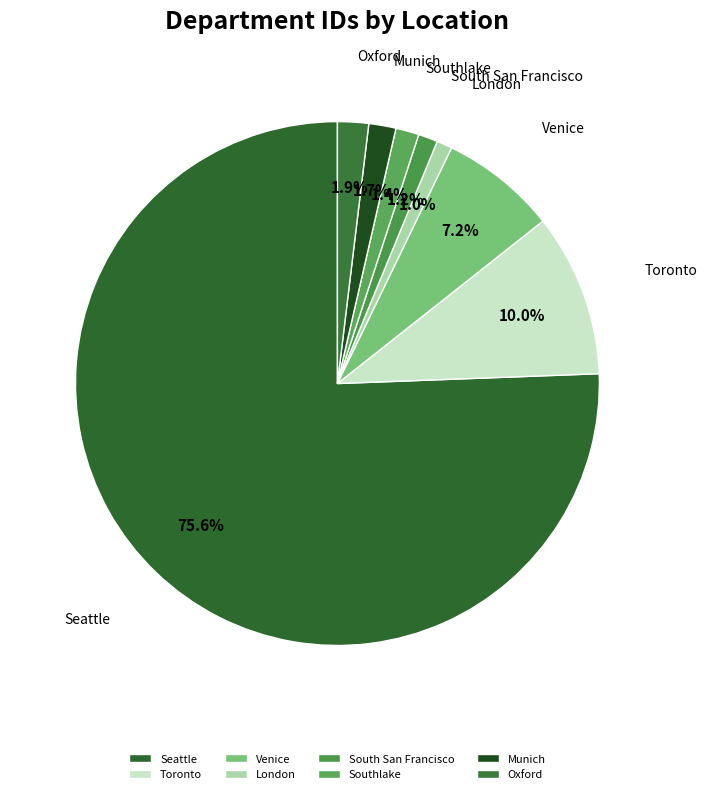

Which has a higher value, Venice or Toronto?

Toronto